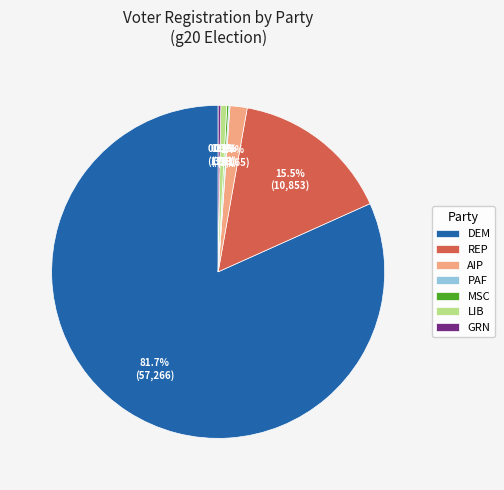

Is there any slice that represents more than half of the pie?

Yes